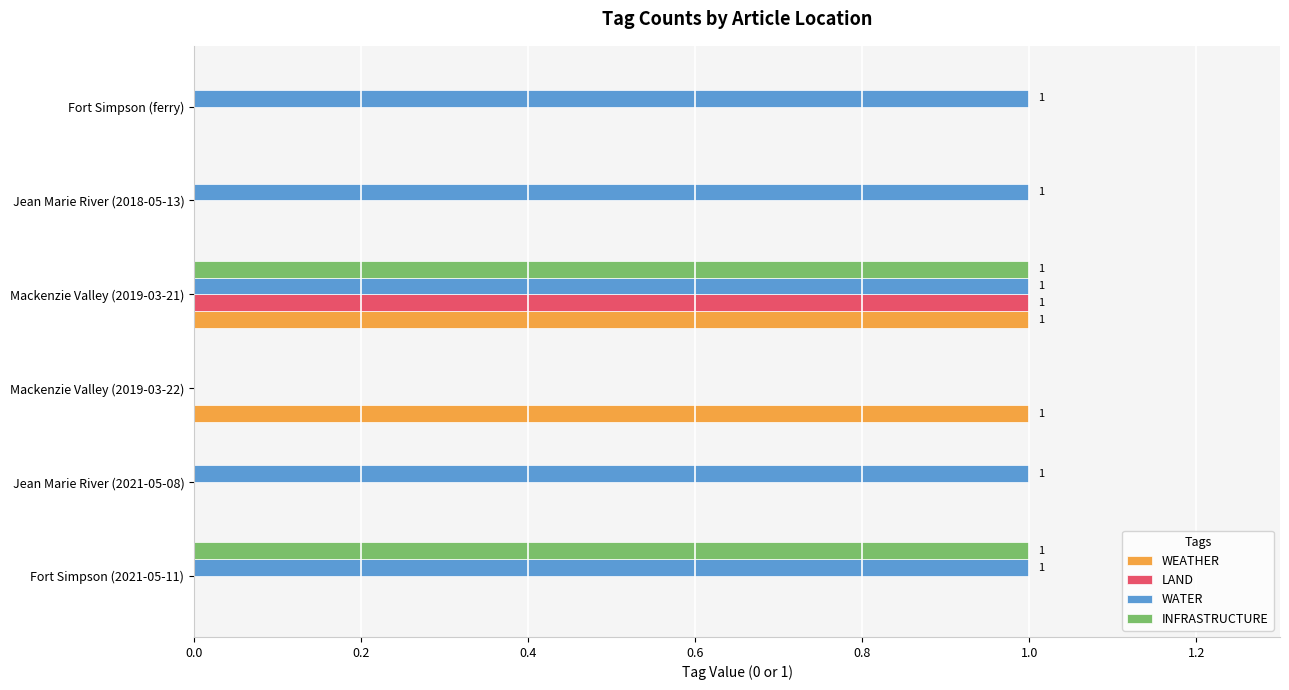

Count the WATER values in the range 1 to 2.

5